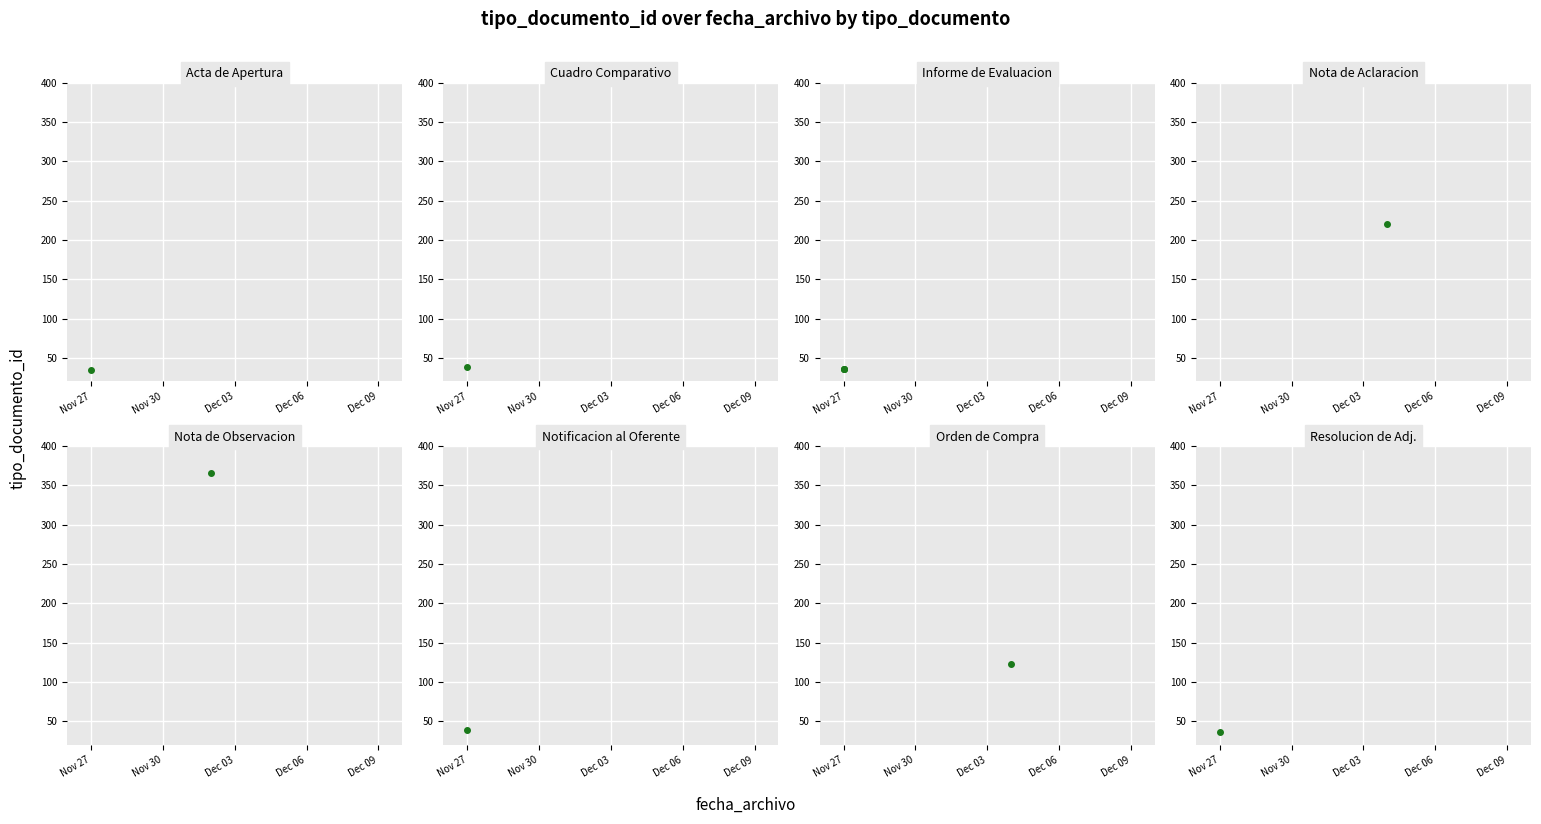

Is this an area chart (filled region under the line)?

No